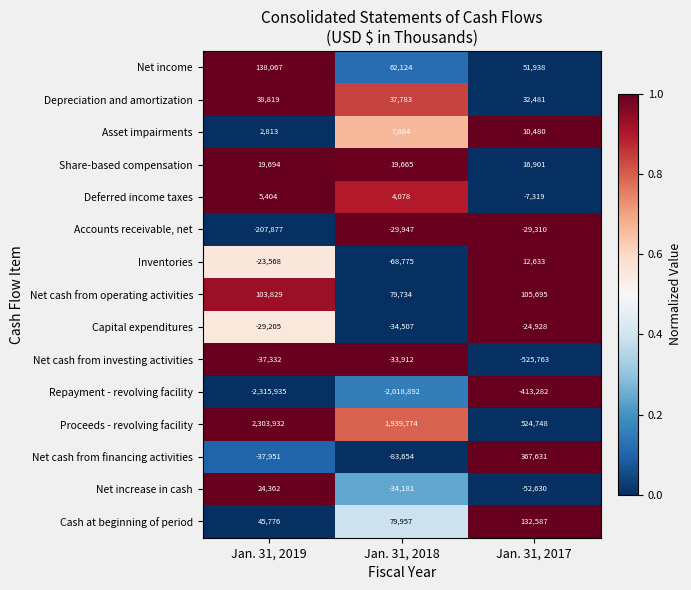

Which series has the widest spread of values?

Repayment - revolving facility